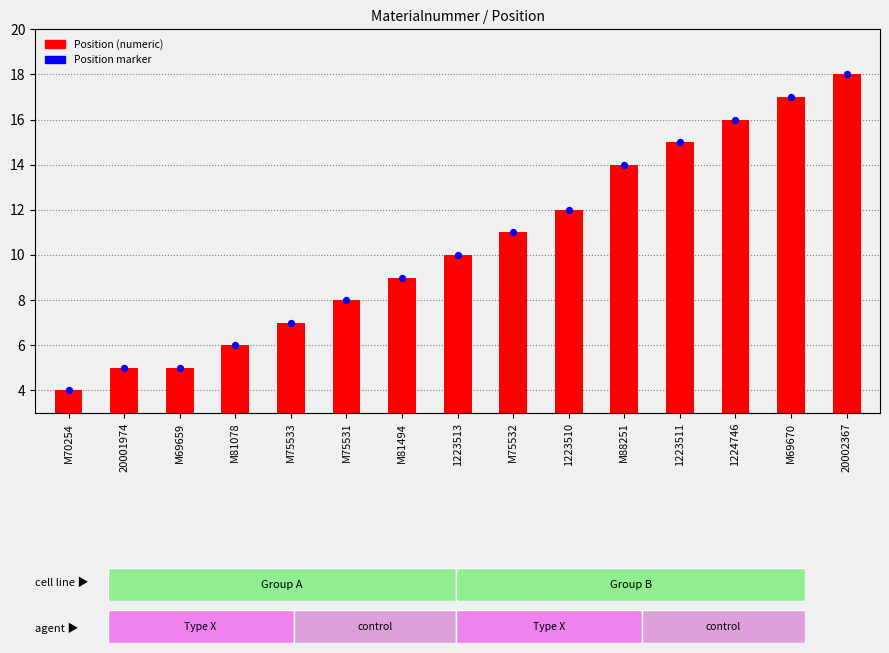

At how many categories does at least one series exceed 17?

1